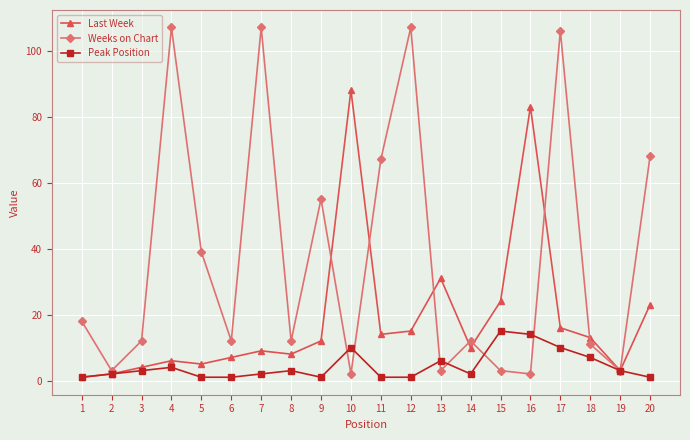

True or false: Last Week has more than 1 points higher than both neighbors.

True